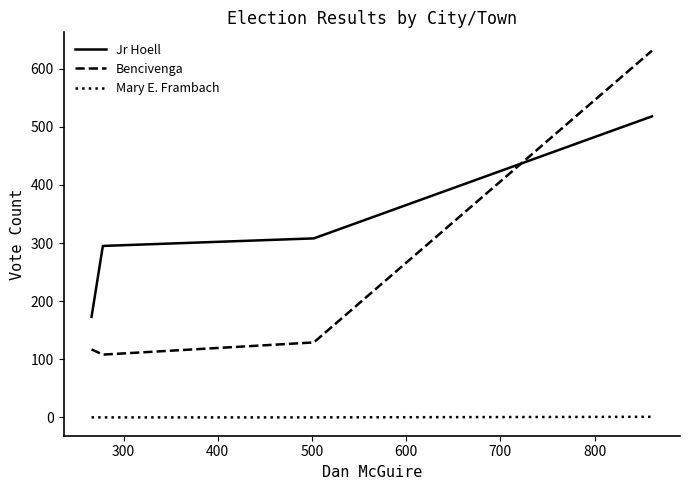

Which series has the largest range (max minus min)?

Bencivenga